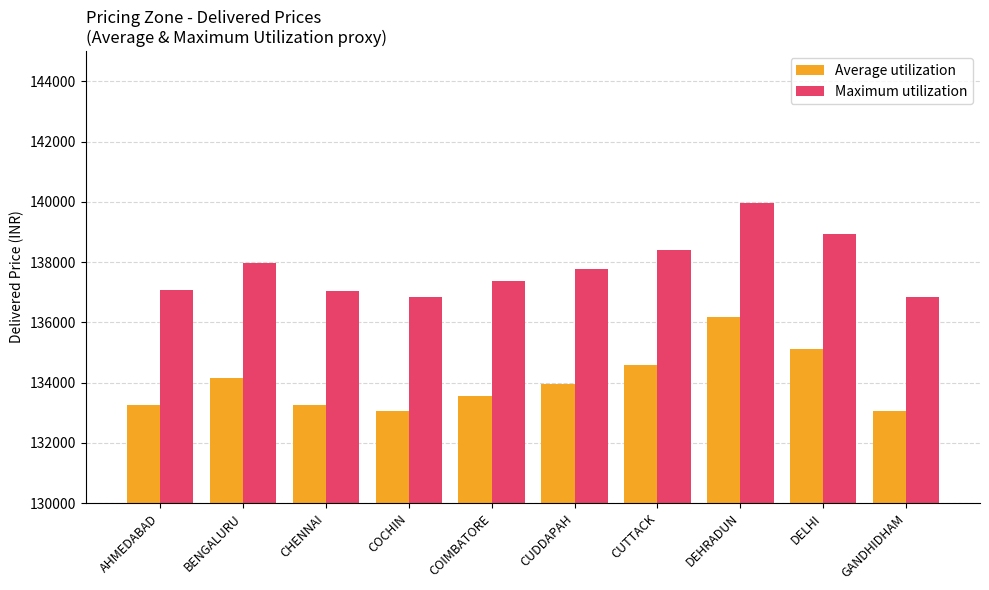

At which label does Average utilization reach its peak?

DEHRADUN